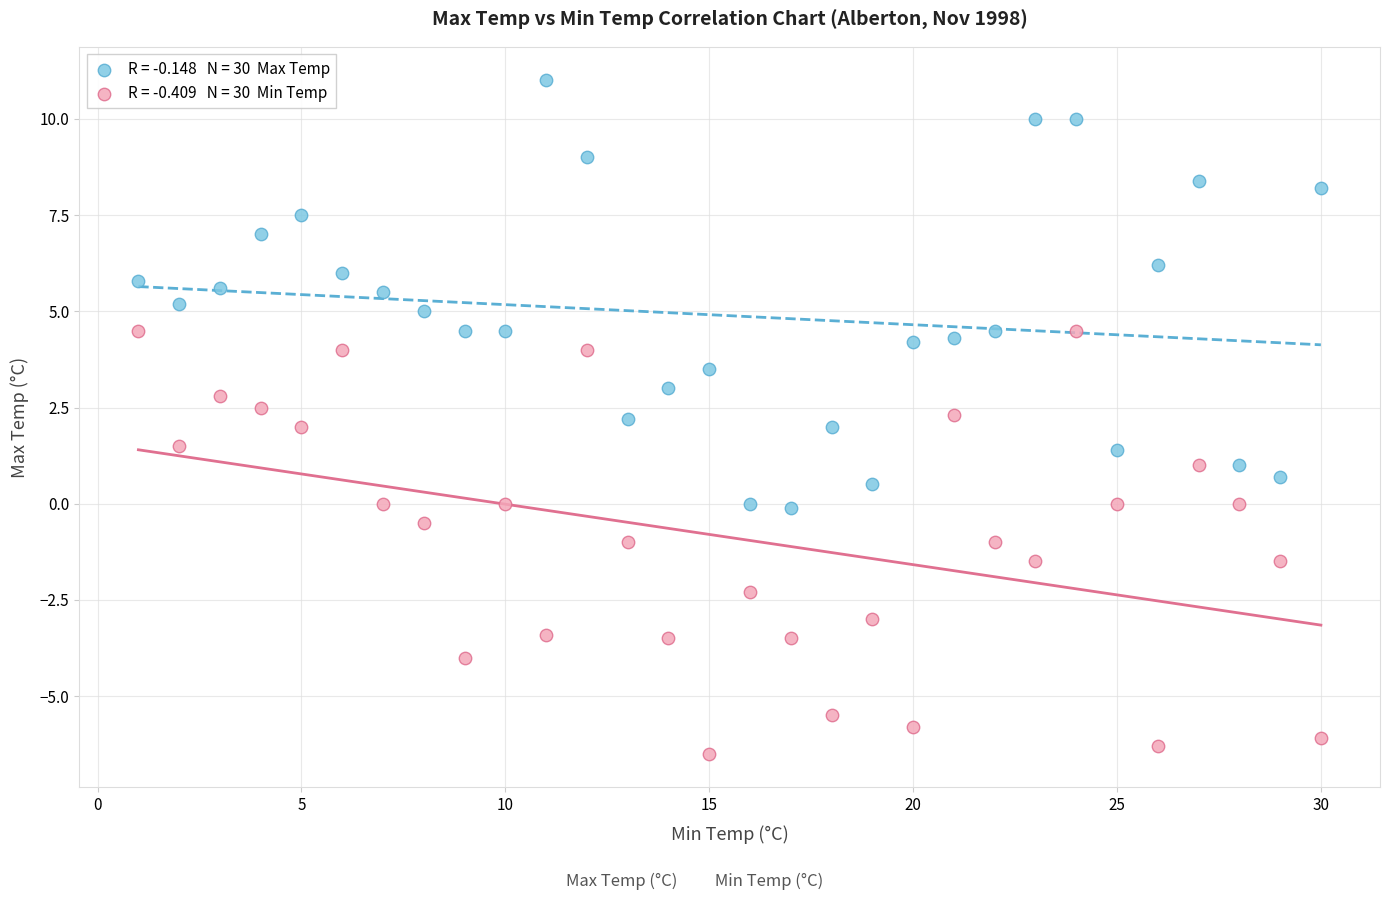

Across all data points, what is the range of Y values (max minus min)?

17.5